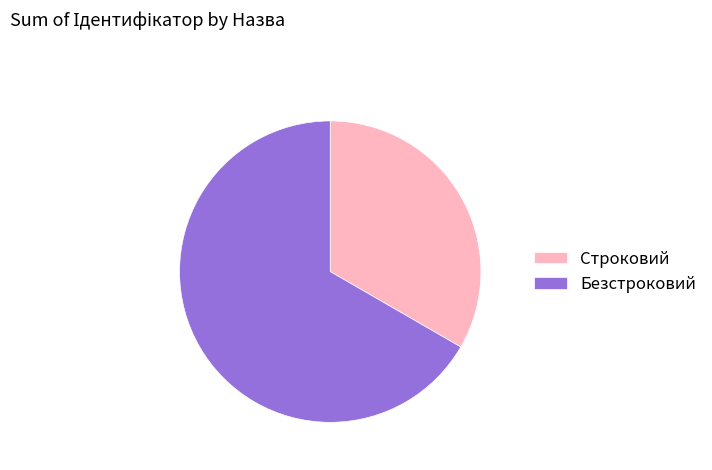

Does Строковий represent more than half of the total?

No